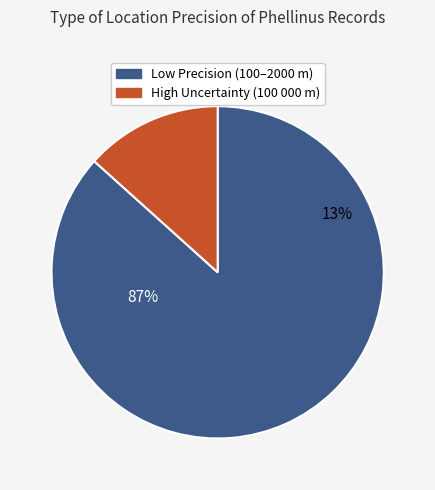

Rank the categories by value from lowest to highest.

LocationPrecision: 100000, LocationPrecision: 100 / 2000